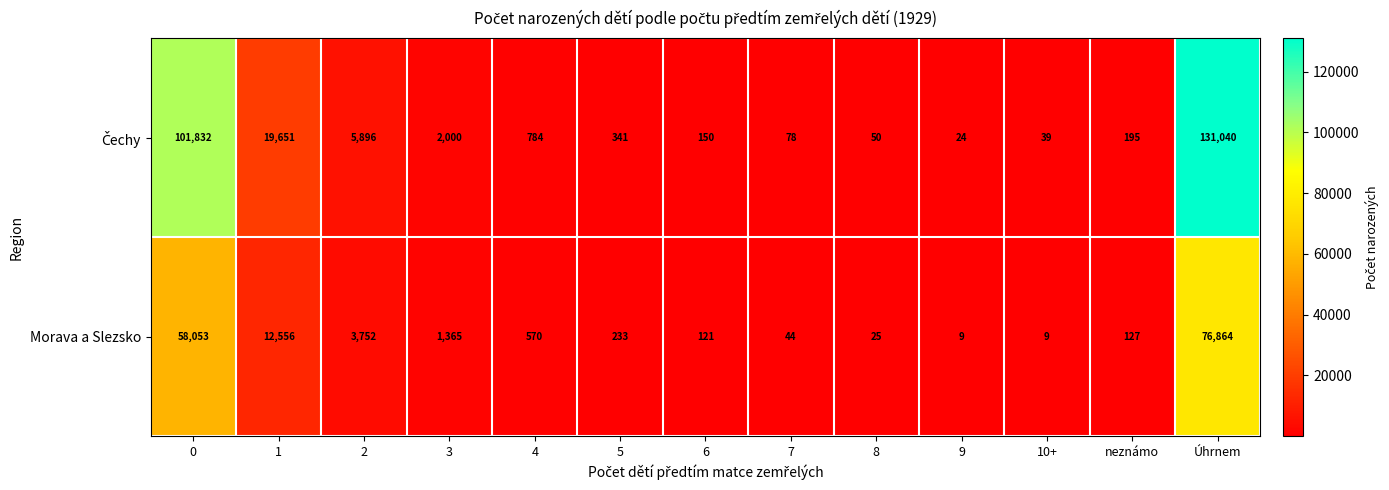

What is the spread (max minus min) of values at neznámo?

68